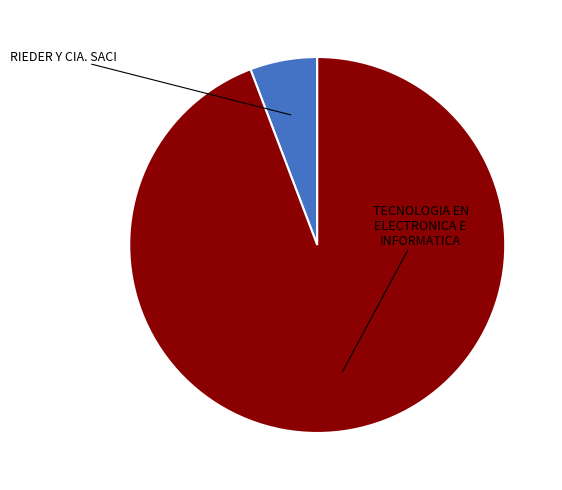

How many slices are in this pie chart?

2